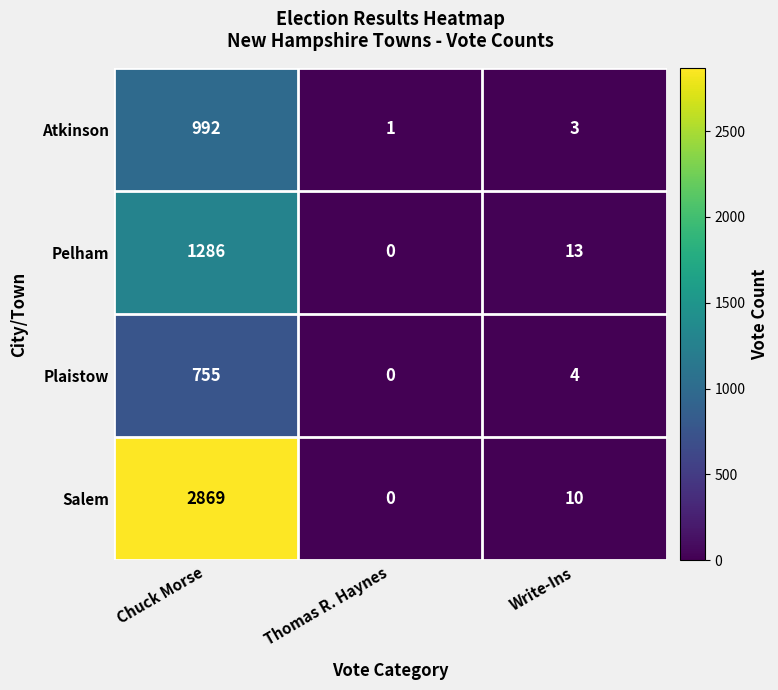

How many data points does each series have?

3